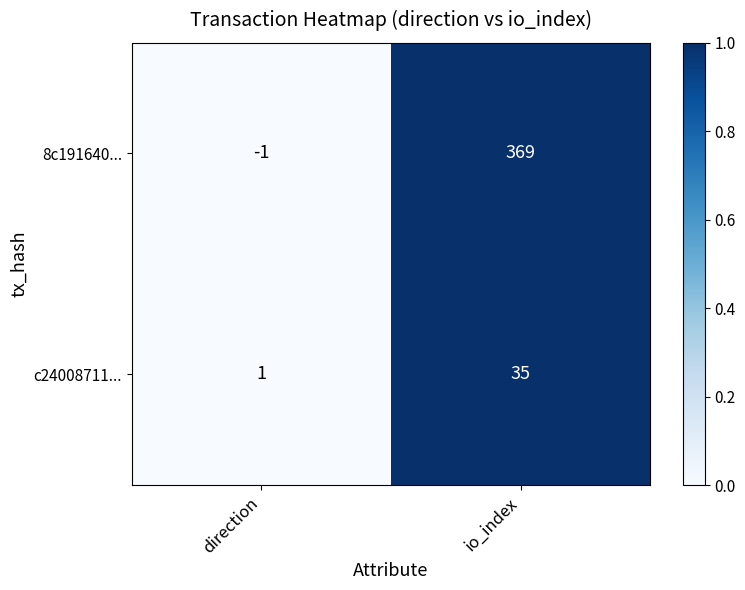

How many distinct data groups are displayed?

2